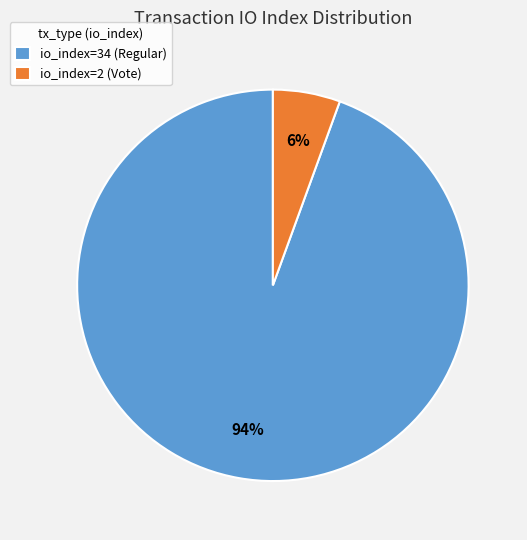

How many segments does this pie chart have?

2